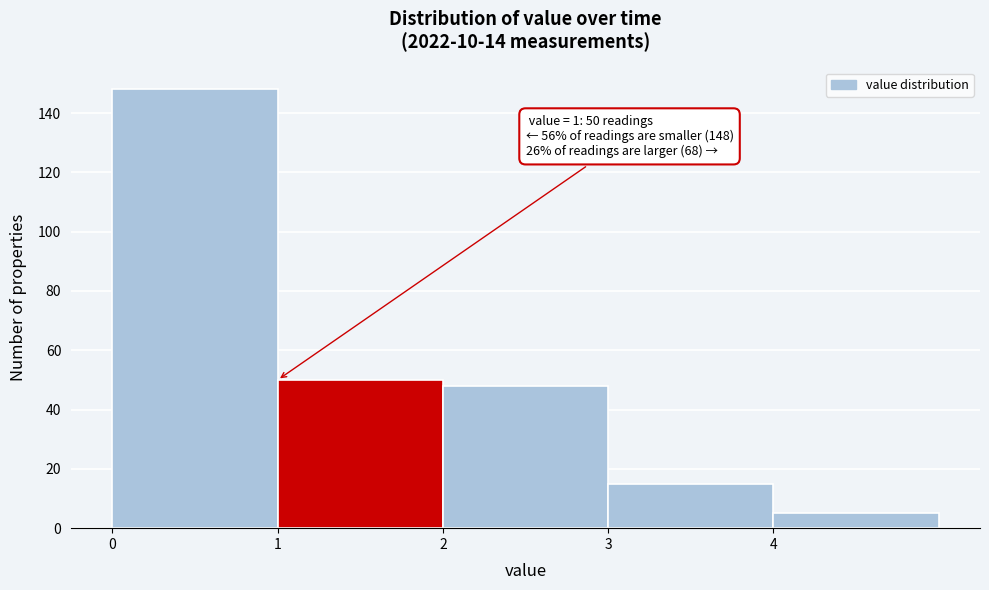

Which range on the x-axis has the tallest bar?

0 to 1